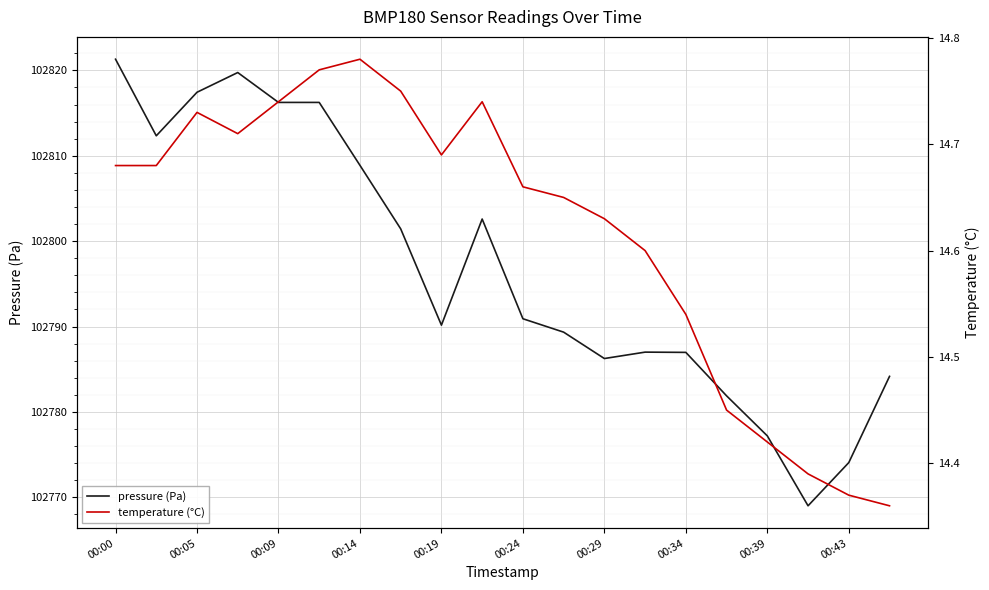

At how many categories does at least one series exceed 80514?

20